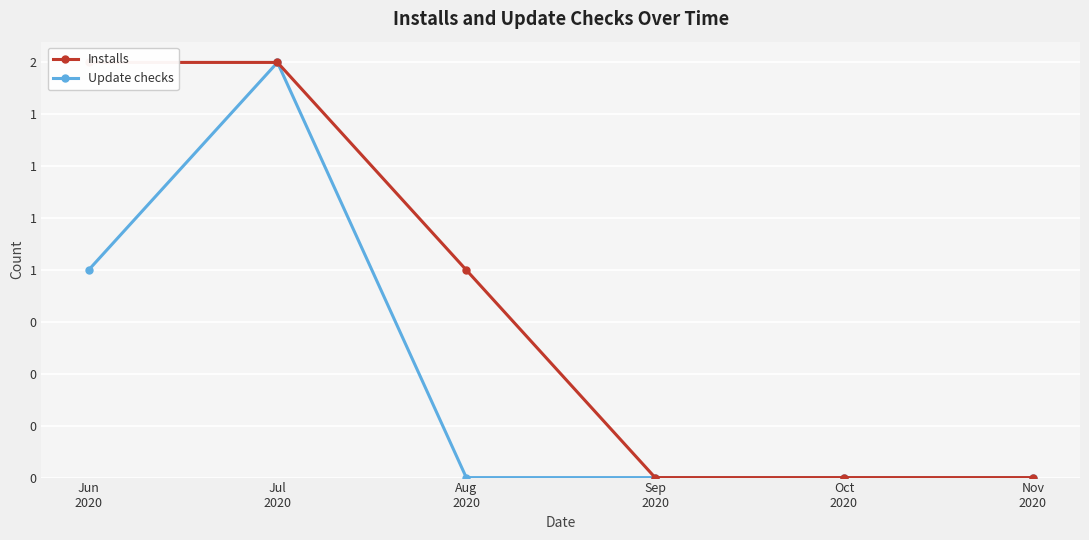

List the series in order of their overall mean, highest first.

Installs, Update checks